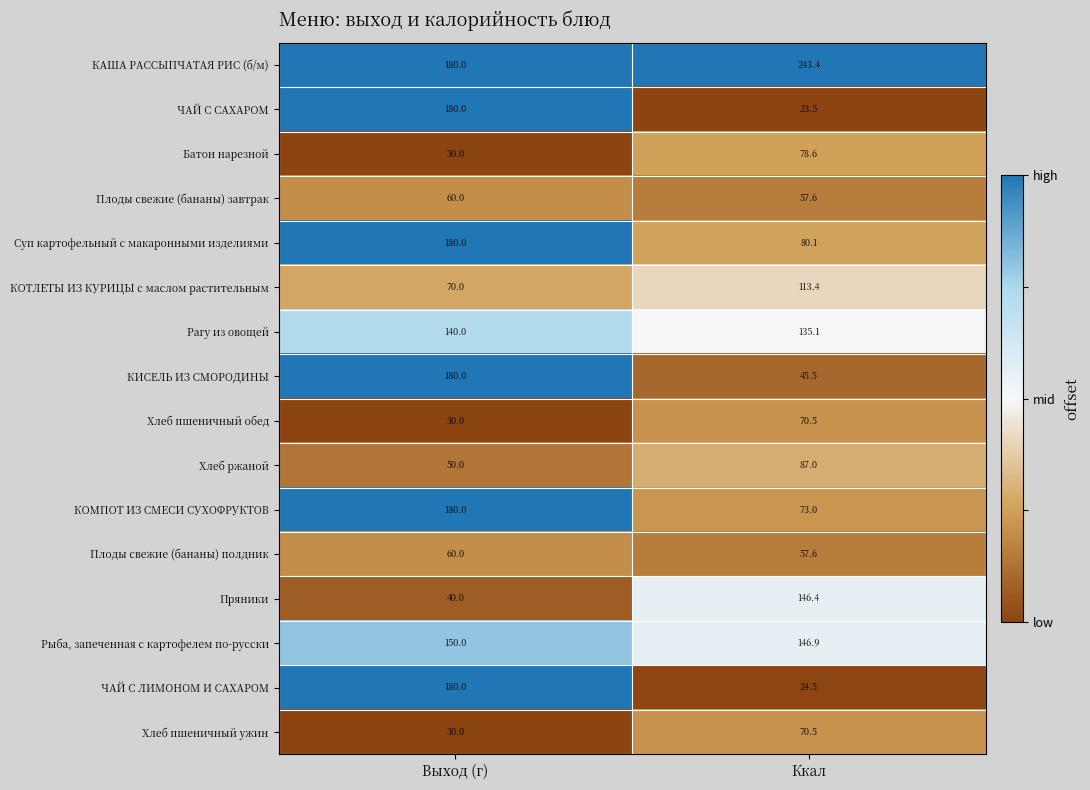

What is the approximate value of Пряники at Ккал?

146.4